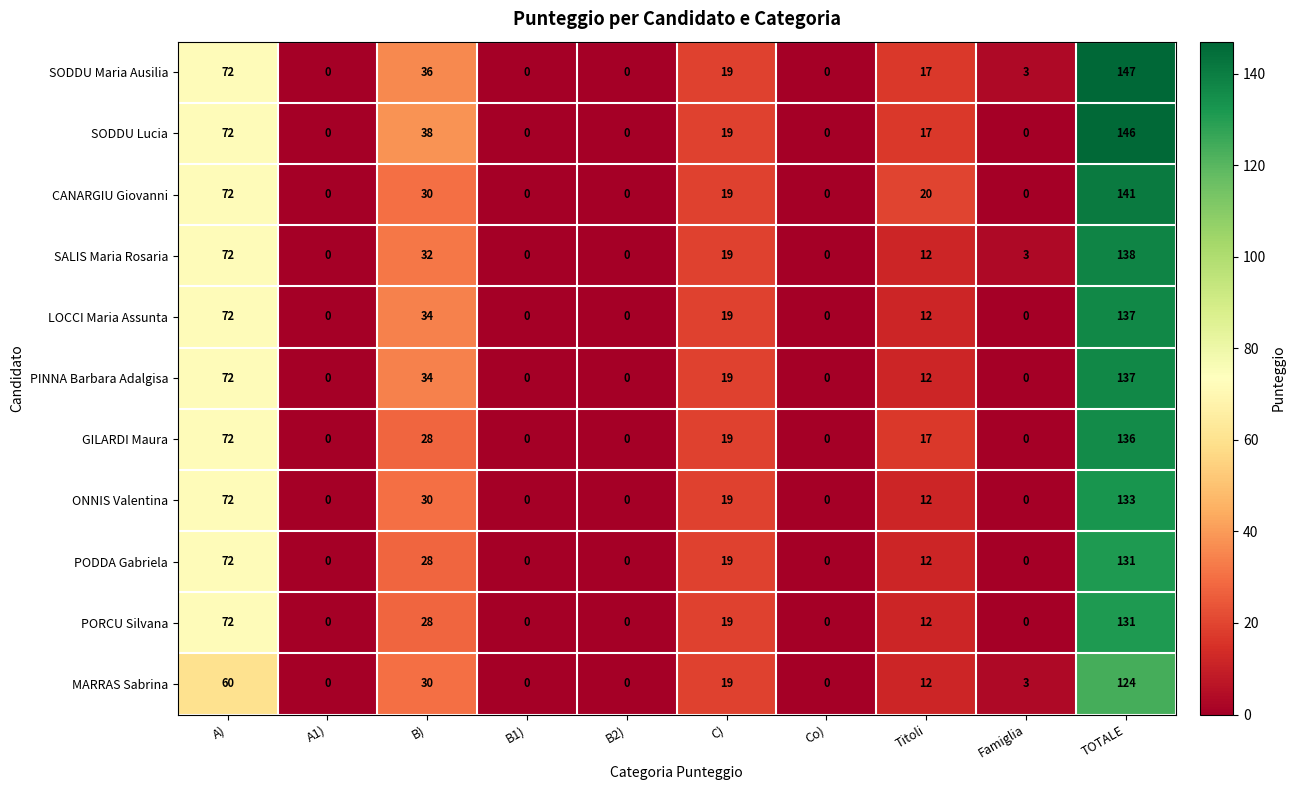

What is the spread (max minus min) of values at A)?

12